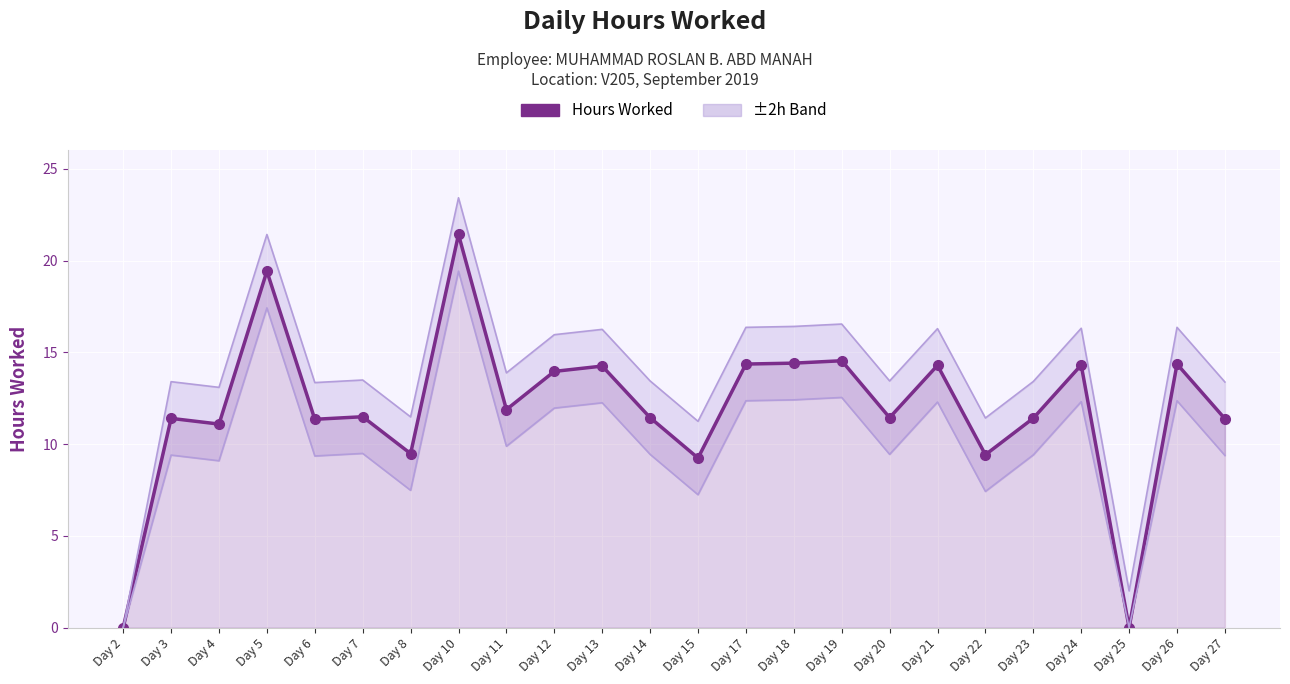

Reading left to right, list all the values displayed in this chart.

Day 2=0.0	Day 3=11.4	Day 4=11.1	Day 5=19.4	Day 6=11.3	Day 7=11.5	Day 8=9.5	Day 10=21.4	Day 11=11.9	Day 12=14.0	Day 13=14.2	Day 14=11.4	Day 15=9.2	Day 17=14.4	Day 18=14.4	Day 19=14.5	Day 20=11.4	Day 21=14.3	Day 22=9.4	Day 23=11.4	Day 24=14.3	Day 25=0.0	Day 26=14.4	Day 27=11.4